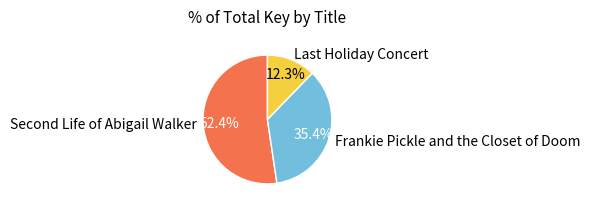

Rank the categories by value from lowest to highest.

Last Holiday Concert, Frankie Pickle and the Closet of Doom, Second Life of Abigail Walker